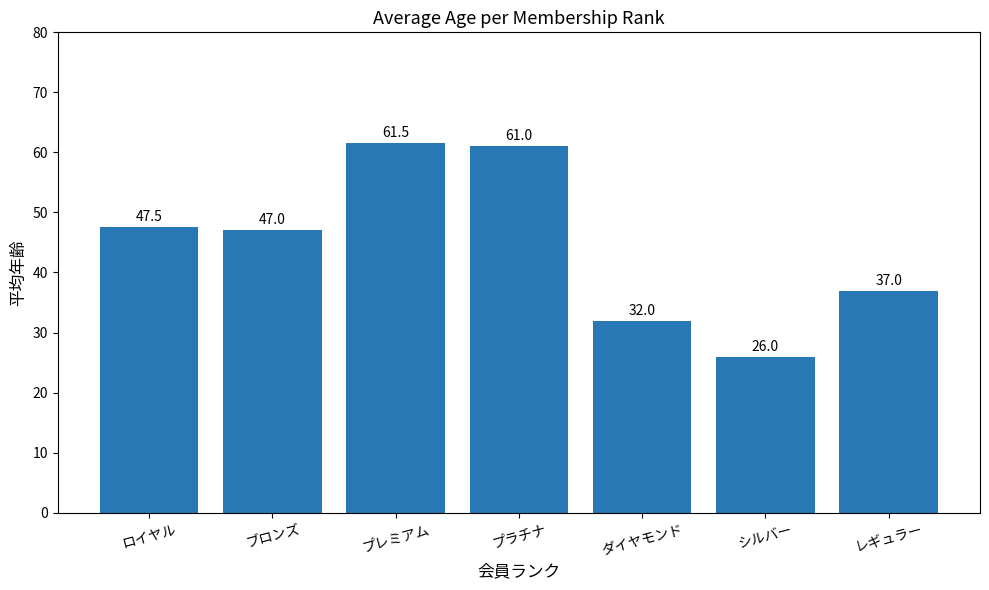

What is the label of the 2nd bar from the right?

シルバー